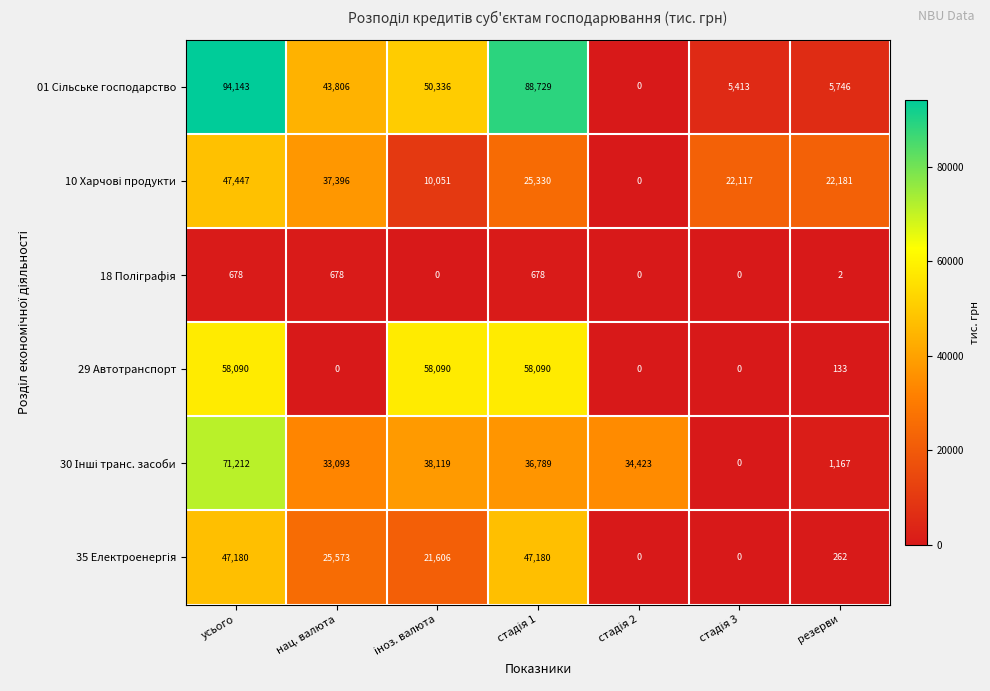

At which label is 29 Автотранспорт closest to 29045?

резерви